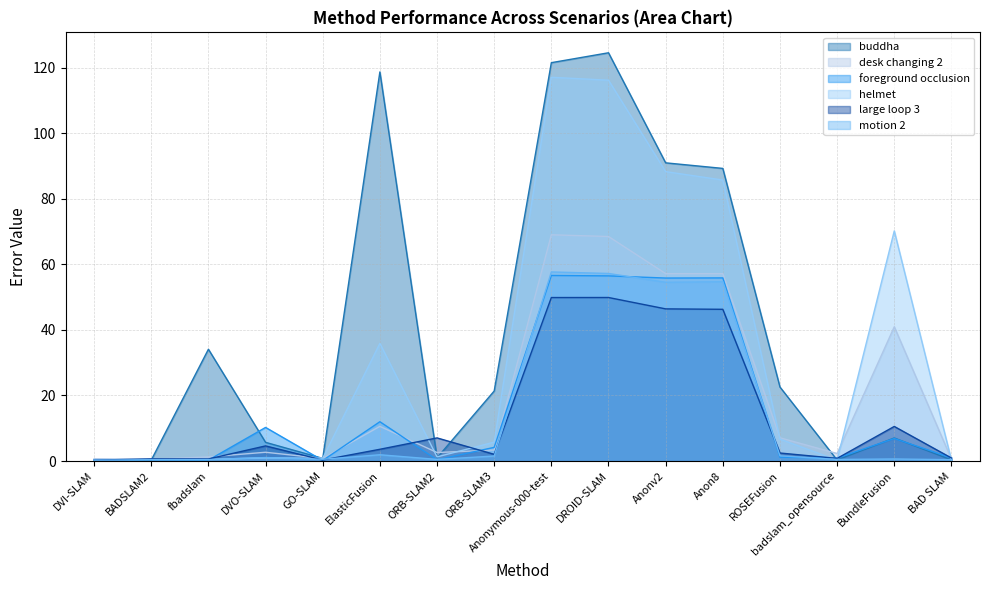

What is the difference between the highest and lowest values at GO-SLAM?

0.6